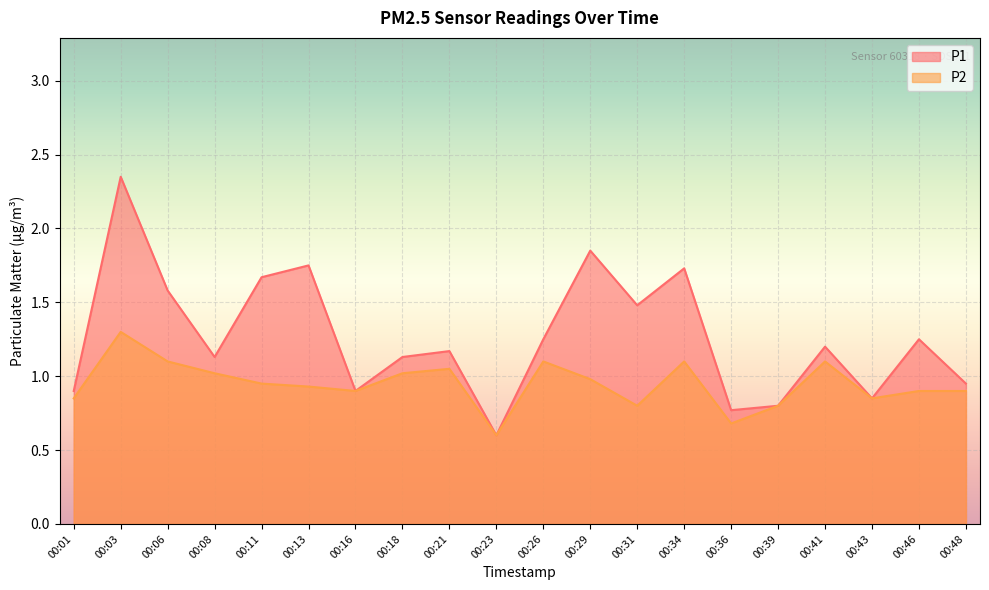

What is the average value of the P2 series?

0.9